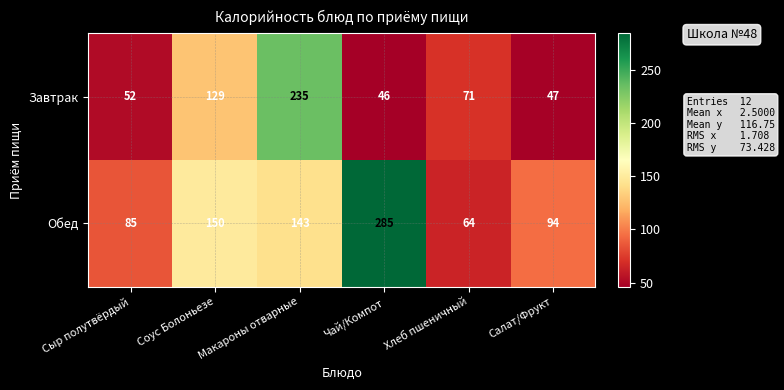

Between Сыр полутвёрдый and Салат/Фрукт, which series saw the biggest shift?

Обед